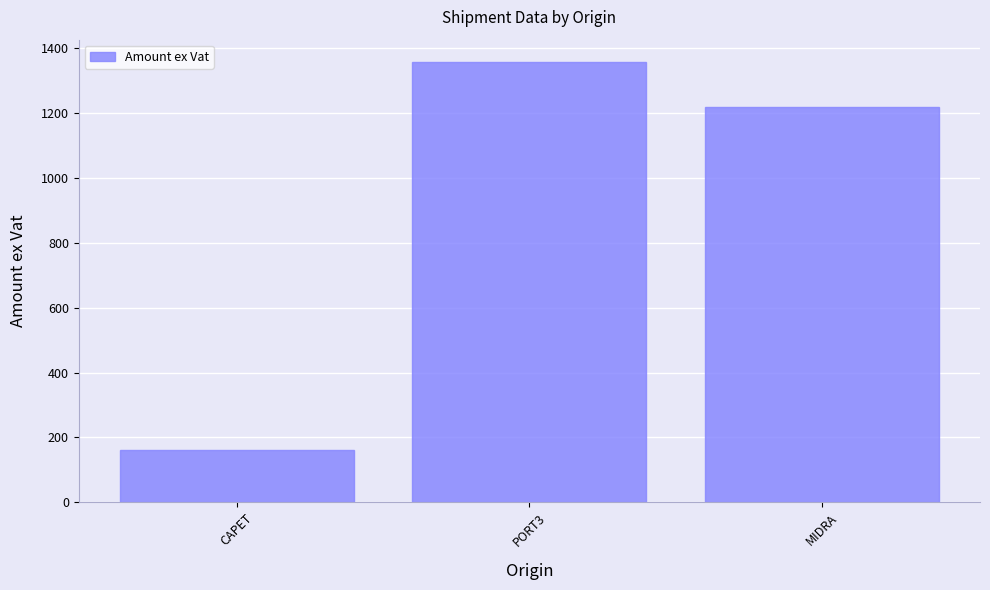

Count the number of data series in this chart.

1